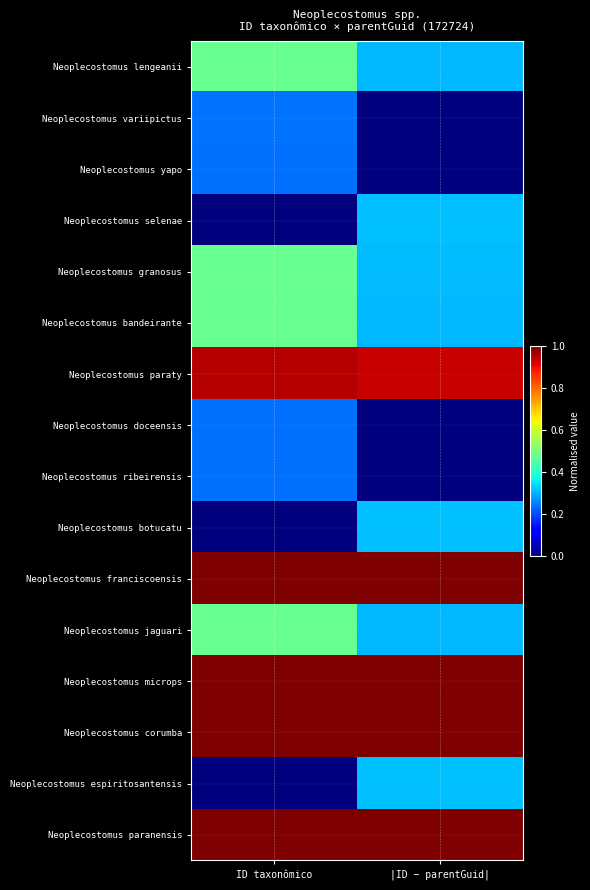

Reading left to right, what are all the values shown in this chart?

Neoplecostomus lengeanii: ID taxonômico=0.5	|ID − parentGuid|=0.3
Neoplecostomus variipictus: ID taxonômico=0.2	|ID − parentGuid|=0.0
Neoplecostomus yapo: ID taxonômico=0.2	|ID − parentGuid|=0.0
Neoplecostomus selenae: ID taxonômico=0.0	|ID − parentGuid|=0.3
Neoplecostomus granosus: ID taxonômico=0.5	|ID − parentGuid|=0.3
Neoplecostomus bandeirante: ID taxonômico=0.5	|ID − parentGuid|=0.3
Neoplecostomus paraty: ID taxonômico=1.0	|ID − parentGuid|=0.9
Neoplecostomus doceensis: ID taxonômico=0.2	|ID − parentGuid|=0.0
Neoplecostomus ribeirensis: ID taxonômico=0.2	|ID − parentGuid|=0.0
Neoplecostomus botucatu: ID taxonômico=0.0	|ID − parentGuid|=0.3
Neoplecostomus franciscoensis: ID taxonômico=1.0	|ID − parentGuid|=1.0
Neoplecostomus jaguari: ID taxonômico=0.5	|ID − parentGuid|=0.3
Neoplecostomus microps: ID taxonômico=1.0	|ID − parentGuid|=1.0
Neoplecostomus corumba: ID taxonômico=1.0	|ID − parentGuid|=1.0
Neoplecostomus espiritosantensis: ID taxonômico=0.0	|ID − parentGuid|=0.3
Neoplecostomus paranensis: ID taxonômico=1.0	|ID − parentGuid|=1.0